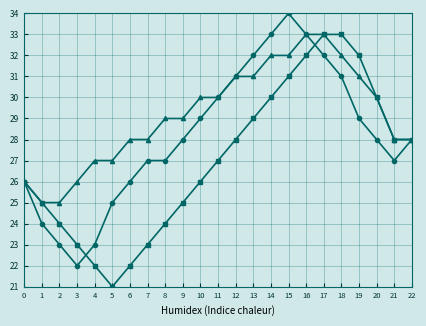

What is the difference between the highest and lowest values at 14?

3